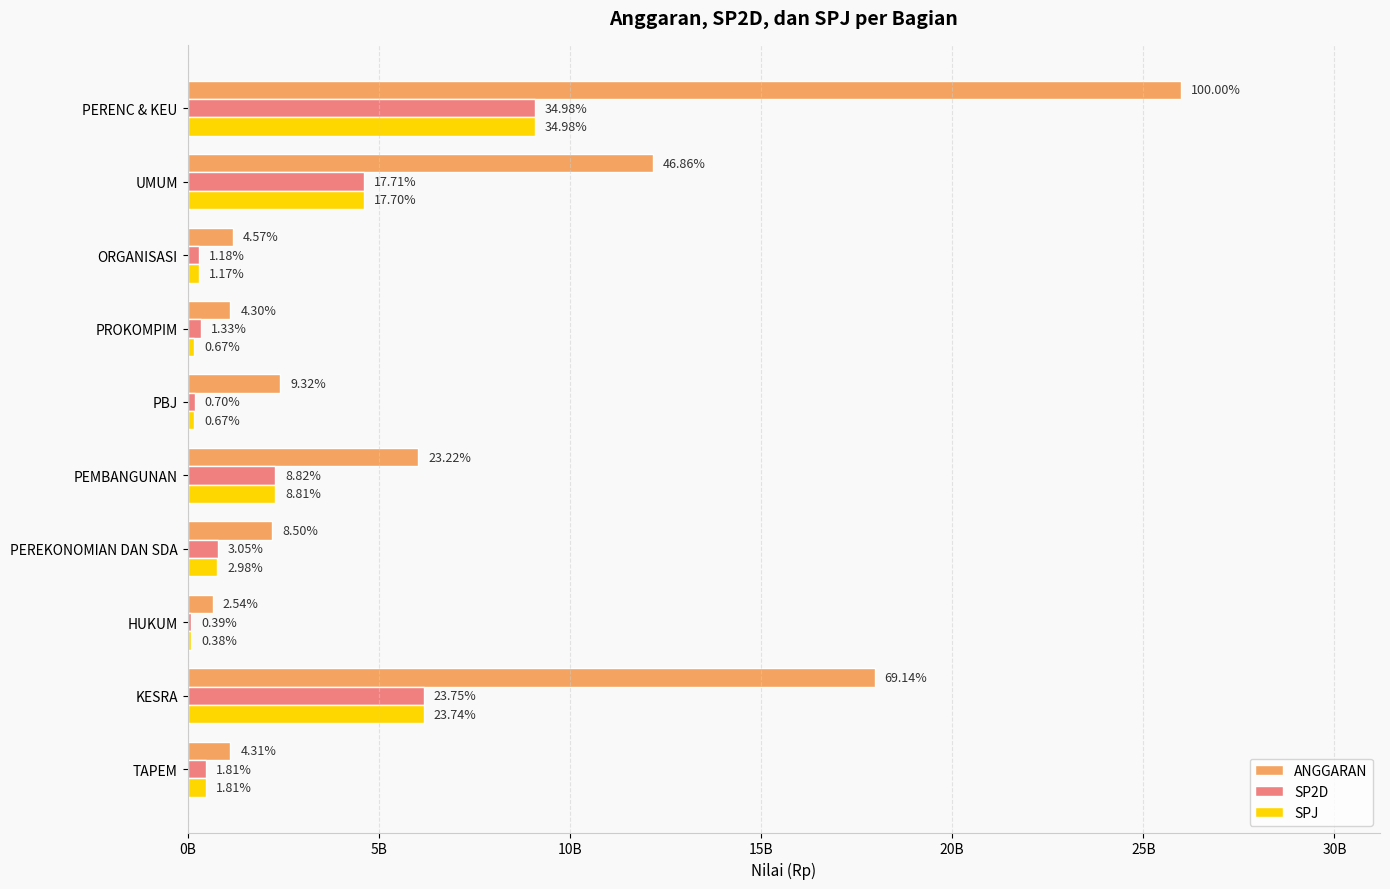

What is the value of the SPJ bar at the 8th from the left?

305405820